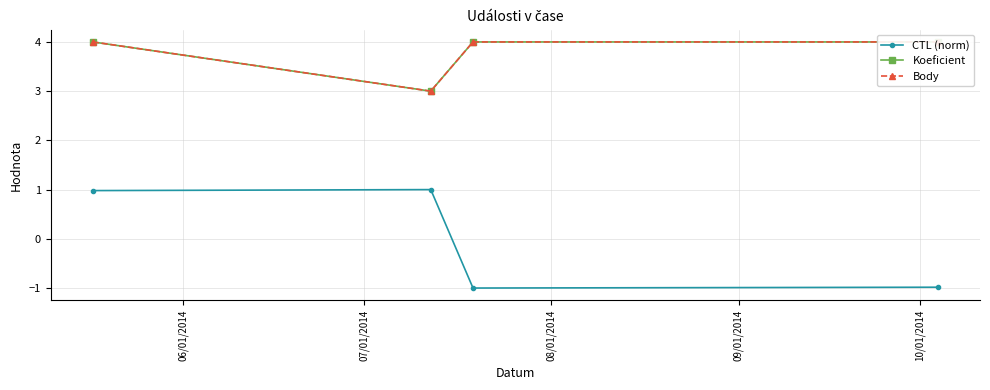

What is the value of the CTL (norm) point at the 4th from the left?

-1.0